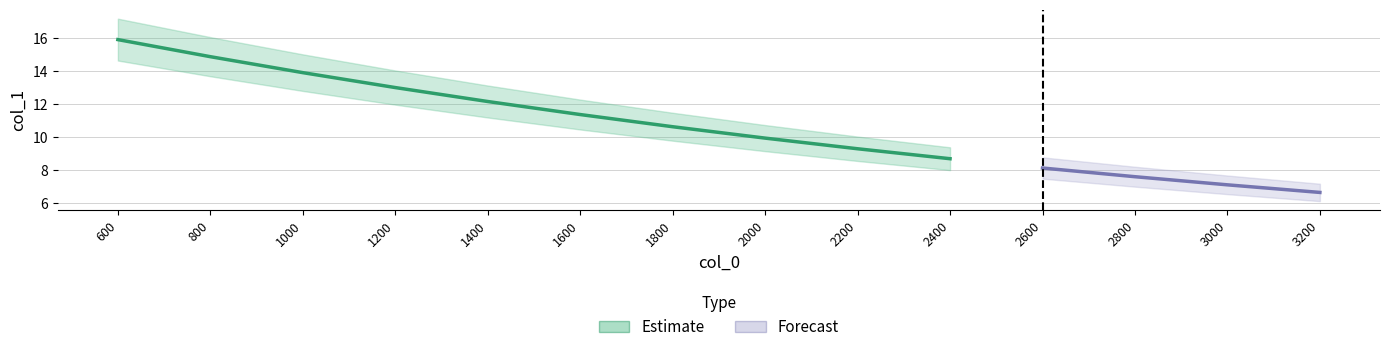

At which category does the chart reach its peak across all series?

600